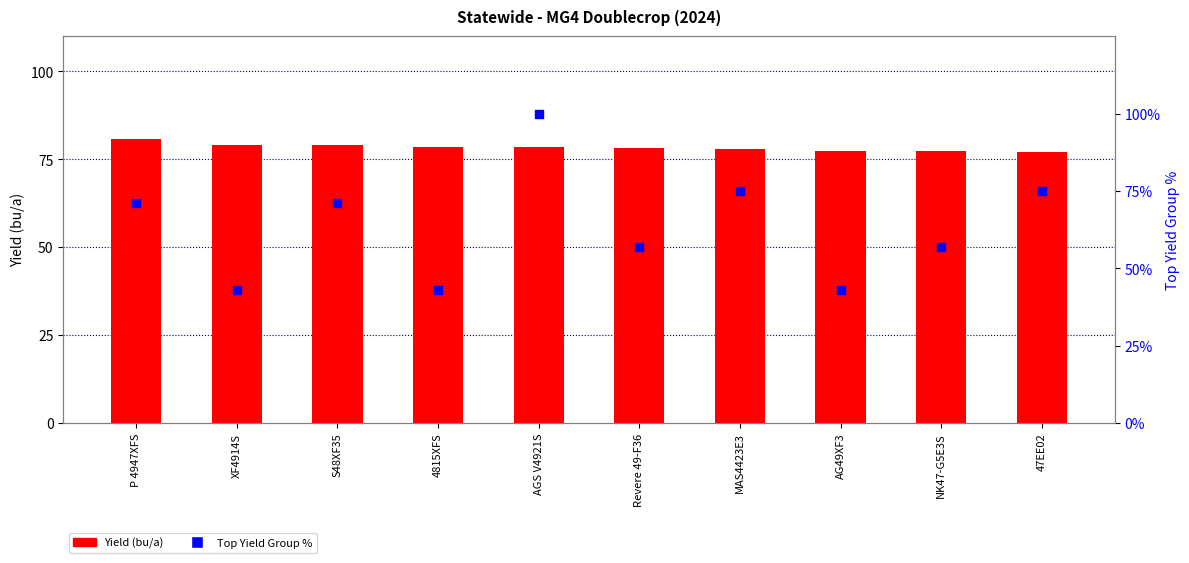

At how many categories does at least one series exceed 67?

10